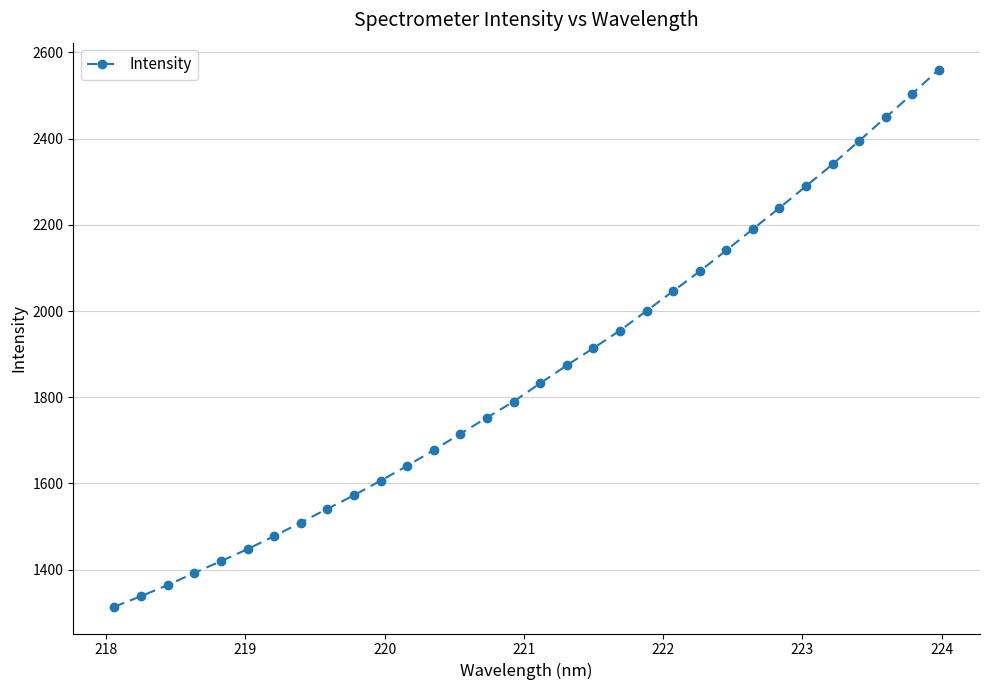

How many values are below 1832?

16